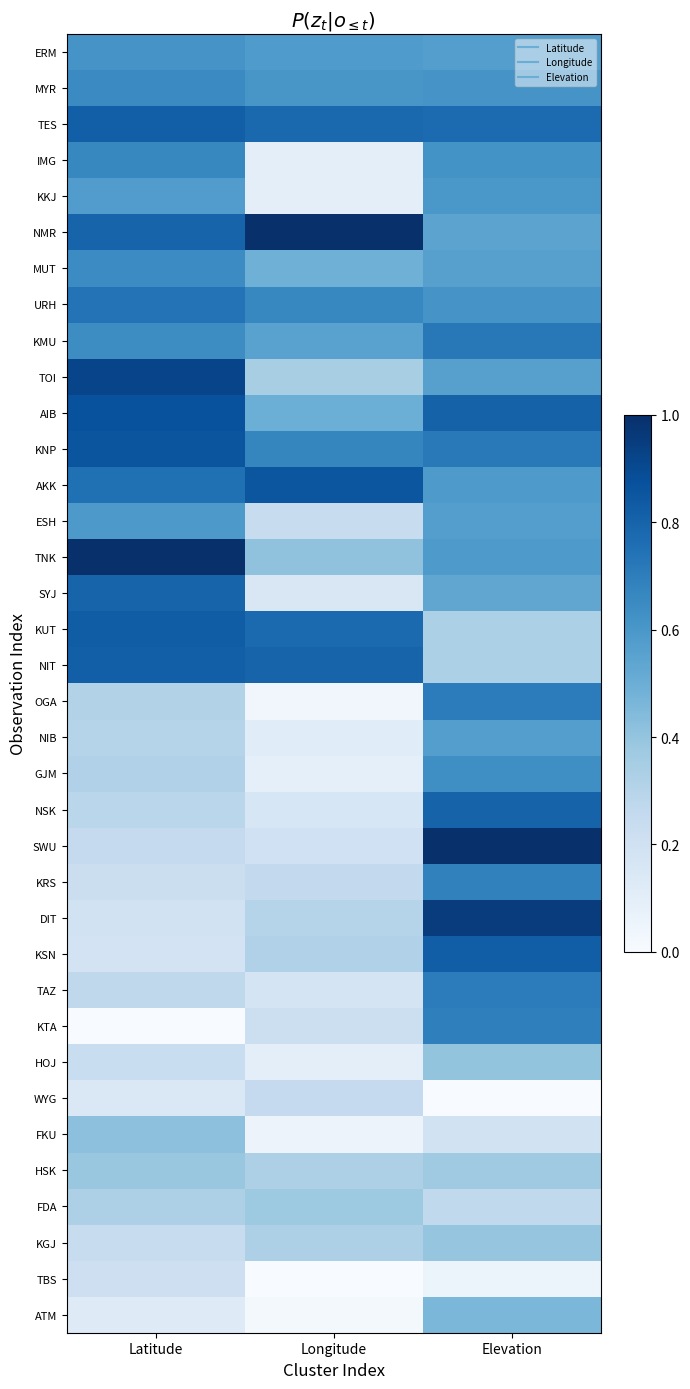

At how many categories does at least one series exceed 0?

3